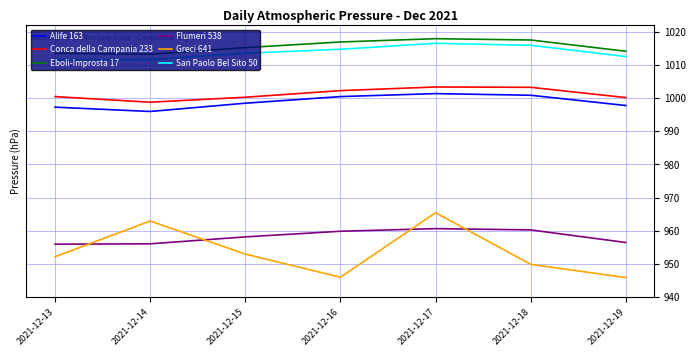

True or false: Alife 163 and Eboli-Improsta 17 cross at least once.

False